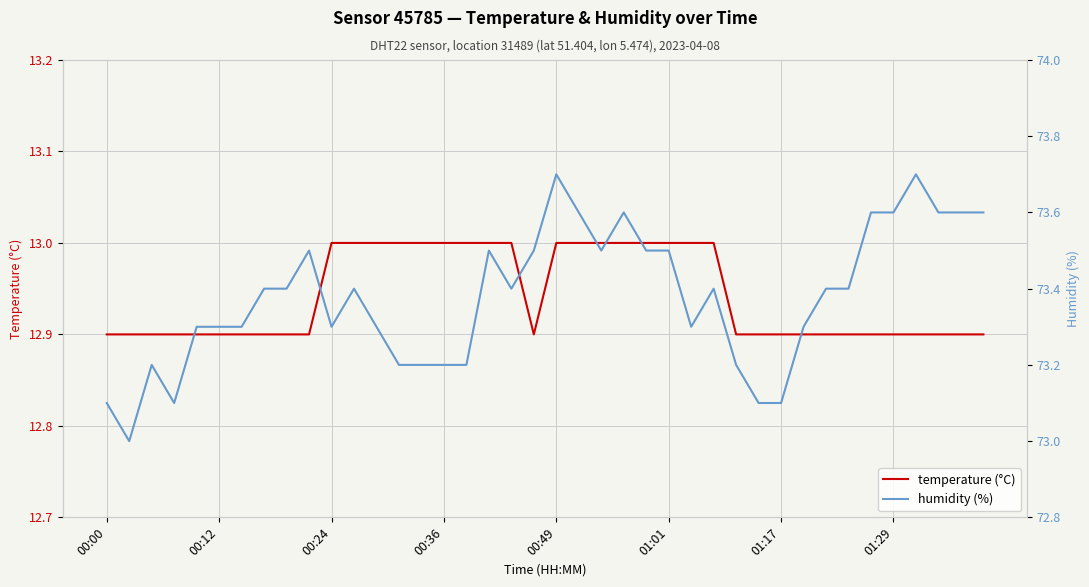

What is the minimum value for temperature (°C)?

12.9